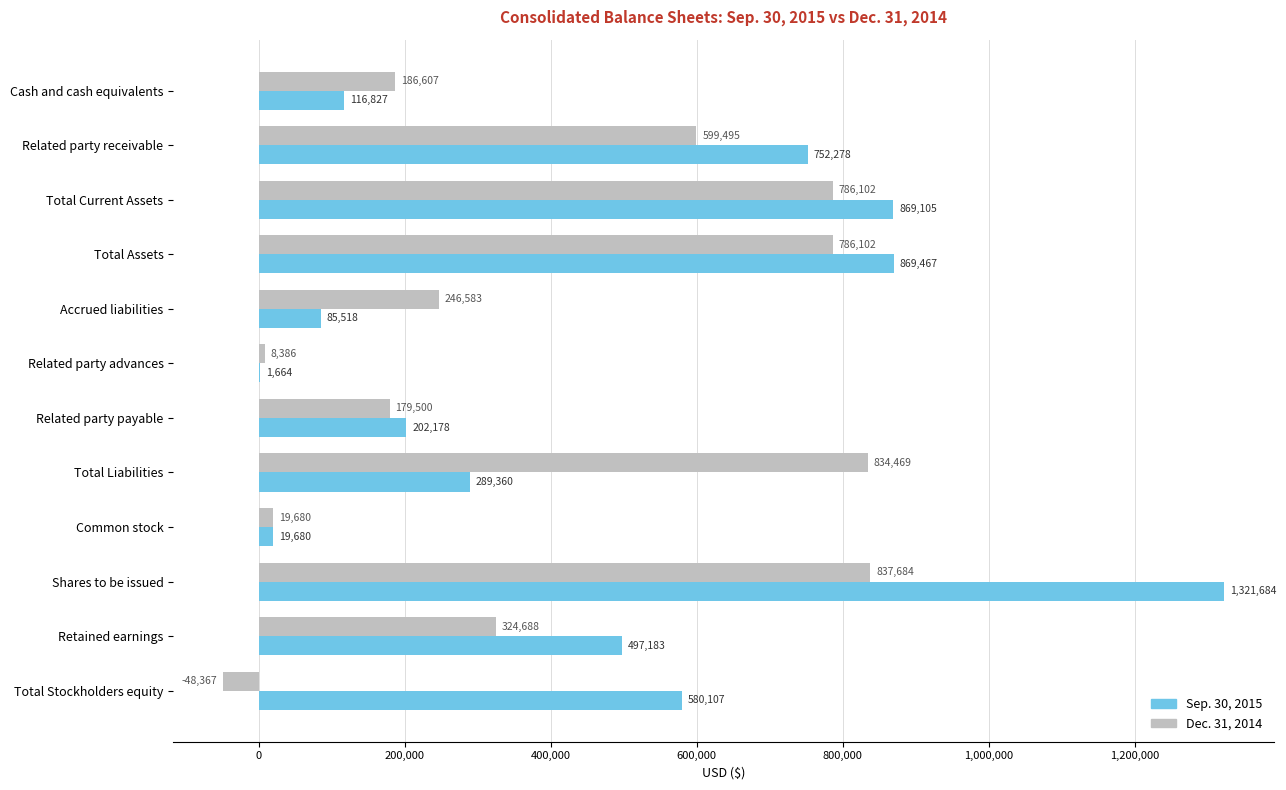

Where is Sep. 30, 2015 nearest to the value 661674?

Total Stockholders equity